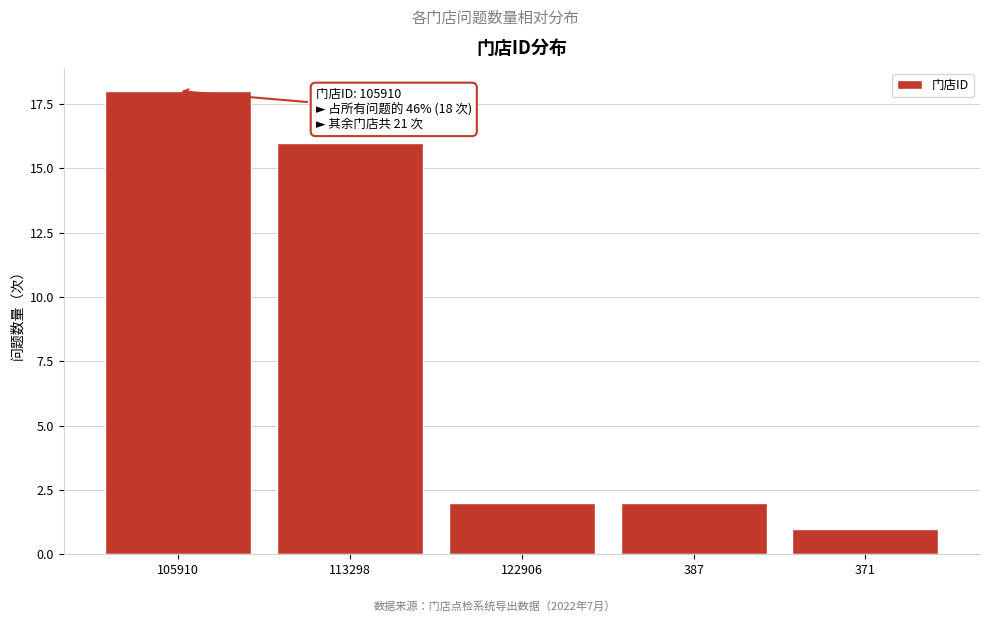

Reading left to right, what are all the values shown in this chart?

105910=18	113298=16	122906=2	387=2	371=1